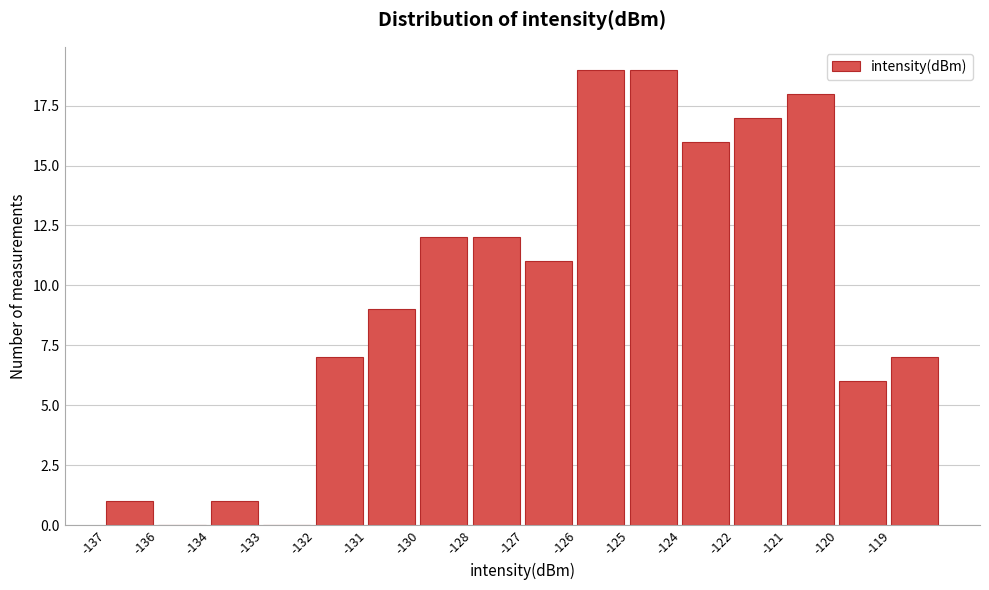

Reading left to right, extract all data points from this chart.

-137=1	-136=0	-134=1	-133=0	-132=7	-131=9	-130=12	-128=12	-127=11	-126=19	-125=19	-124=16	-122=17	-121=18	-120=6	-119=7